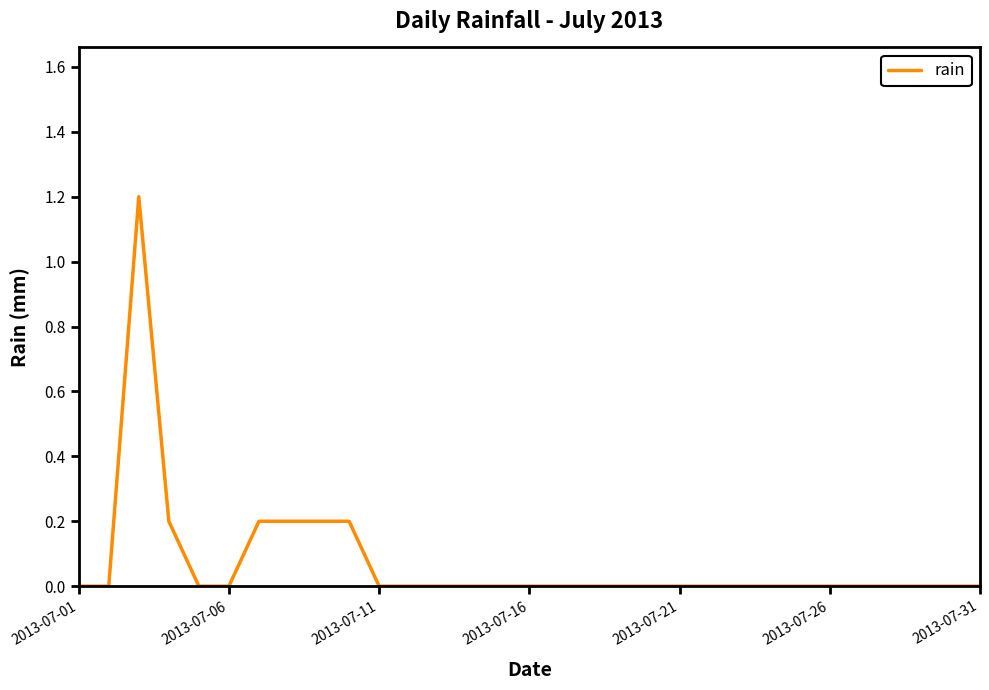

Count the values in the range 0 to 1.

30